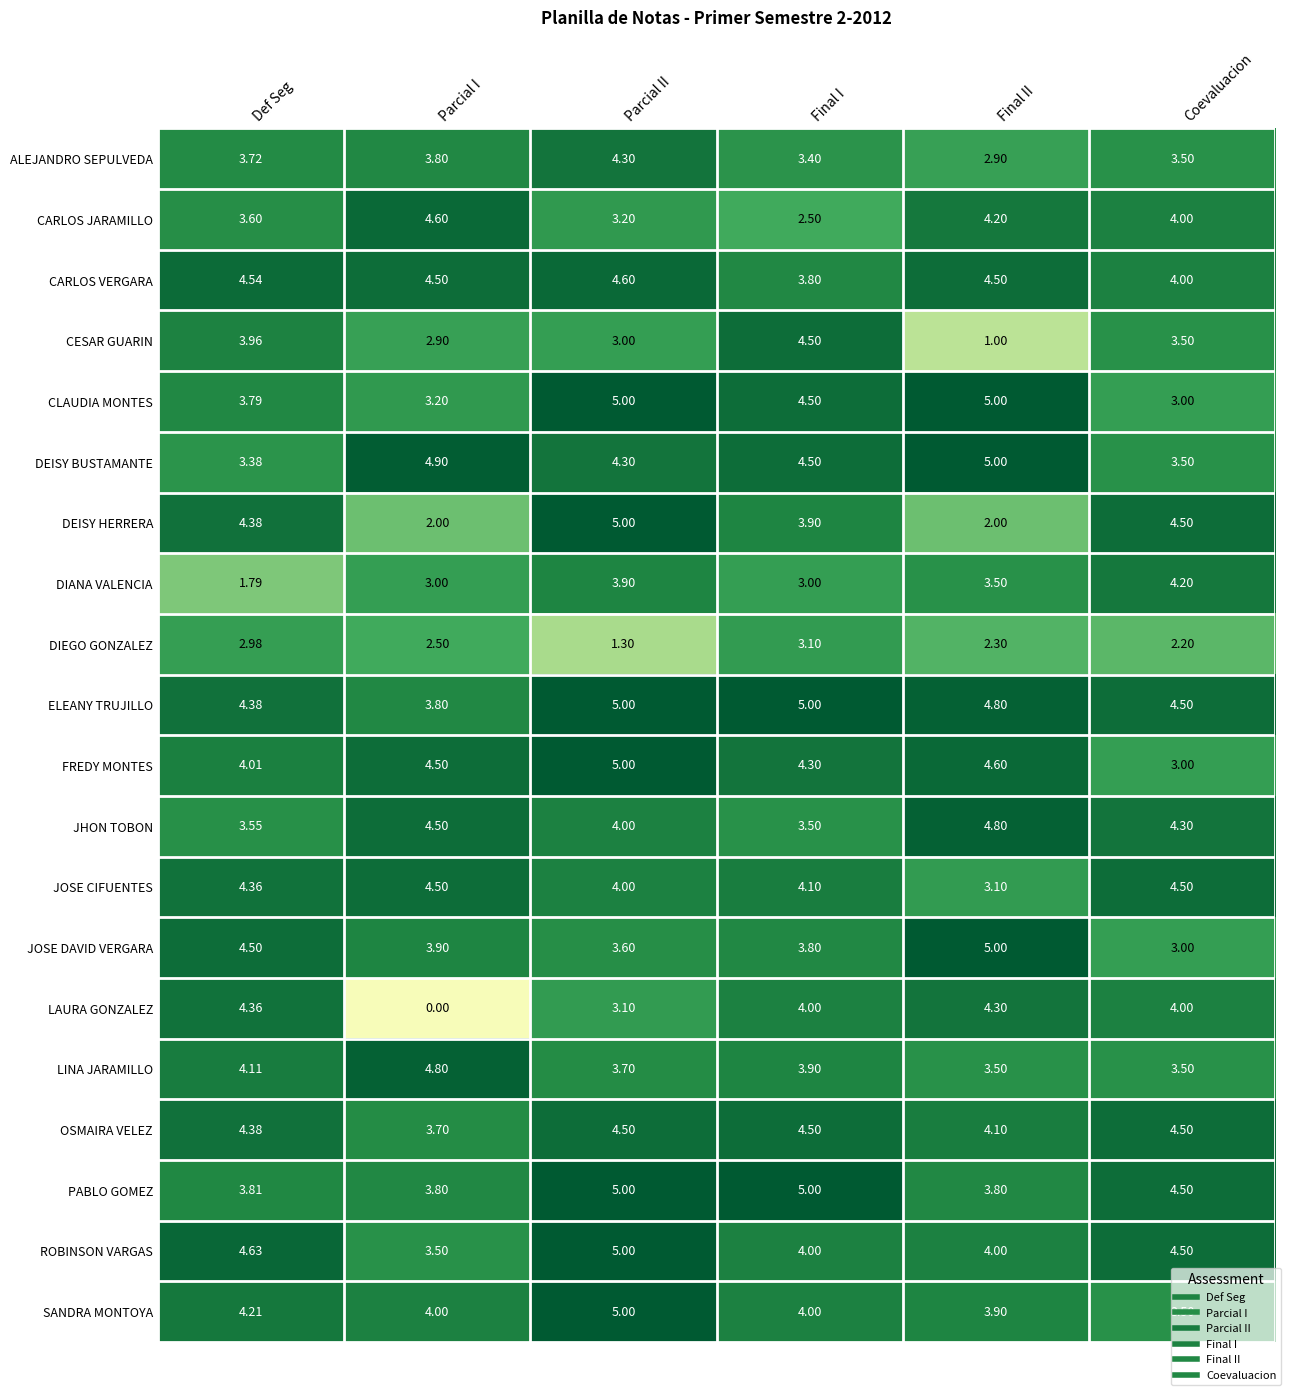

Which series has the largest range (max minus min)?

LAURA GONZALEZ